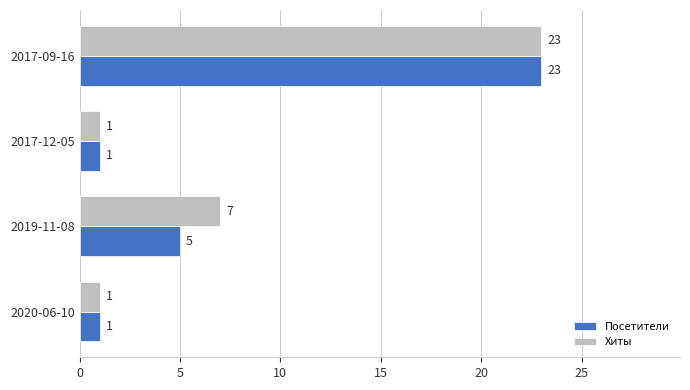

Count the Хиты values in the range 1 to 23.

4